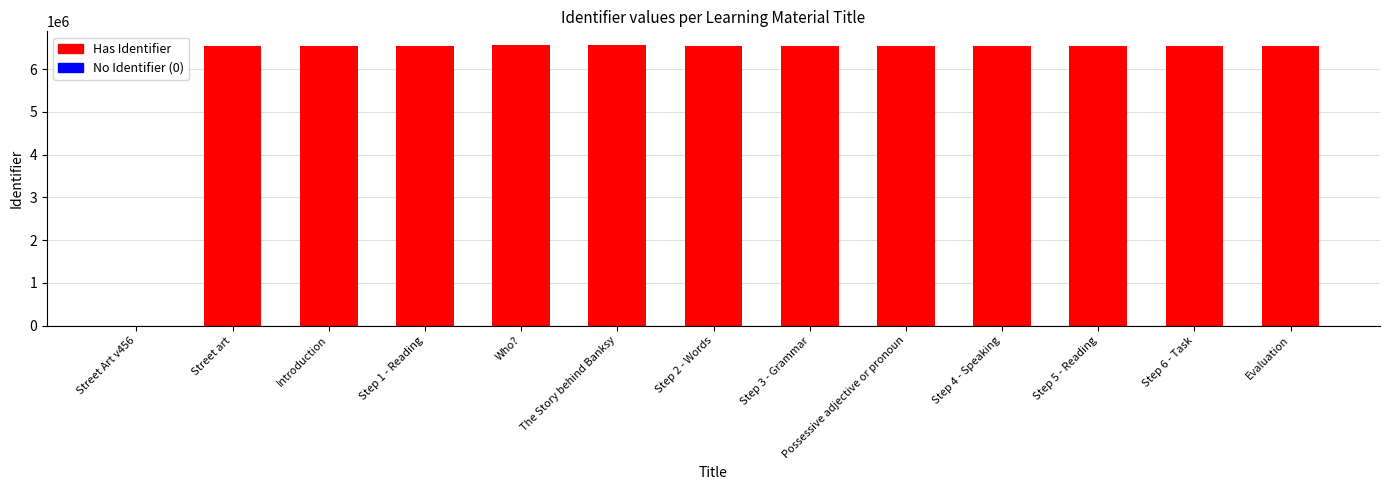

The chart shows a value of 6560179 at Who?. True or false?

True